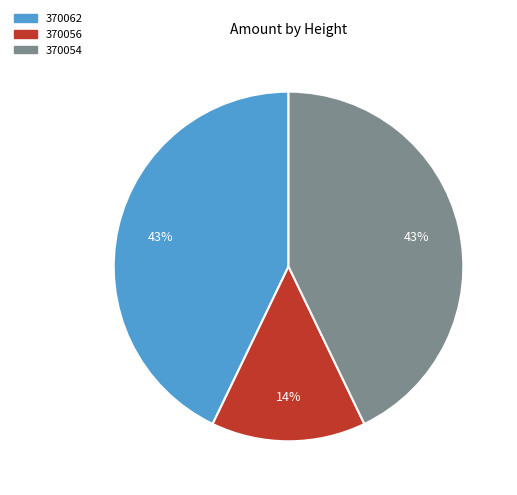

To the nearest percent, what percentage of the pie is 370062?

43%